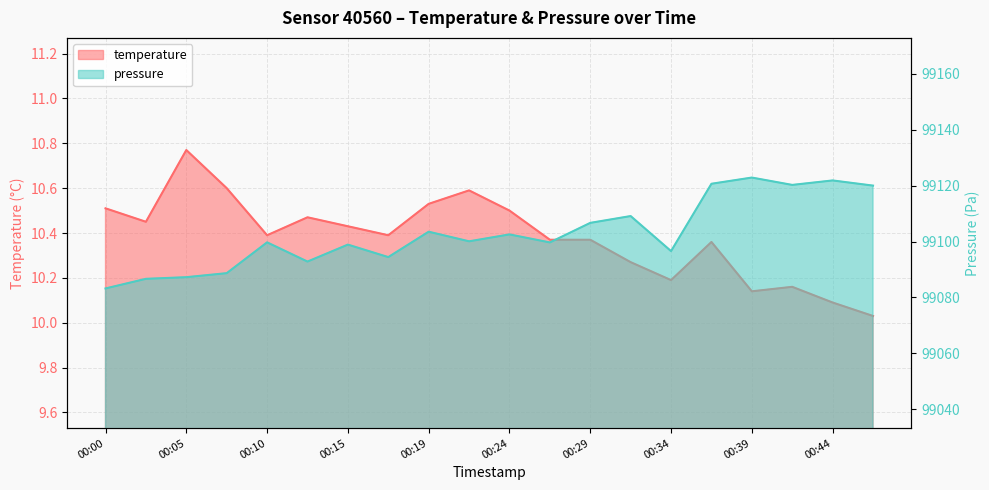

Reading left to right, transcribe all the data shown in this chart.

temperature: 00:00=10.5	00:02=10.4	00:05=10.8	00:07=10.6	00:10=10.4	00:12=10.5	00:15=10.4	00:17=10.4	00:19=10.5	00:22=10.6	00:24=10.5	00:27=10.4	00:29=10.4	00:32=10.3	00:34=10.2	00:37=10.4	00:39=10.1	00:41=10.2	00:44=10.1	00:46=10.0
pressure_scaled: 00:00=99083.2	00:02=99086.7	00:05=99087.2	00:07=99088.7	00:10=99099.7	00:12=99092.8	00:15=99098.9	00:17=99094.4	00:19=99103.5	00:22=99100.1	00:24=99102.6	00:27=99099.7	00:29=99106.7	00:32=99109.1	00:34=99096.6	00:37=99120.7	00:39=99122.9	00:41=99120.3	00:44=99121.9	00:46=99120.0